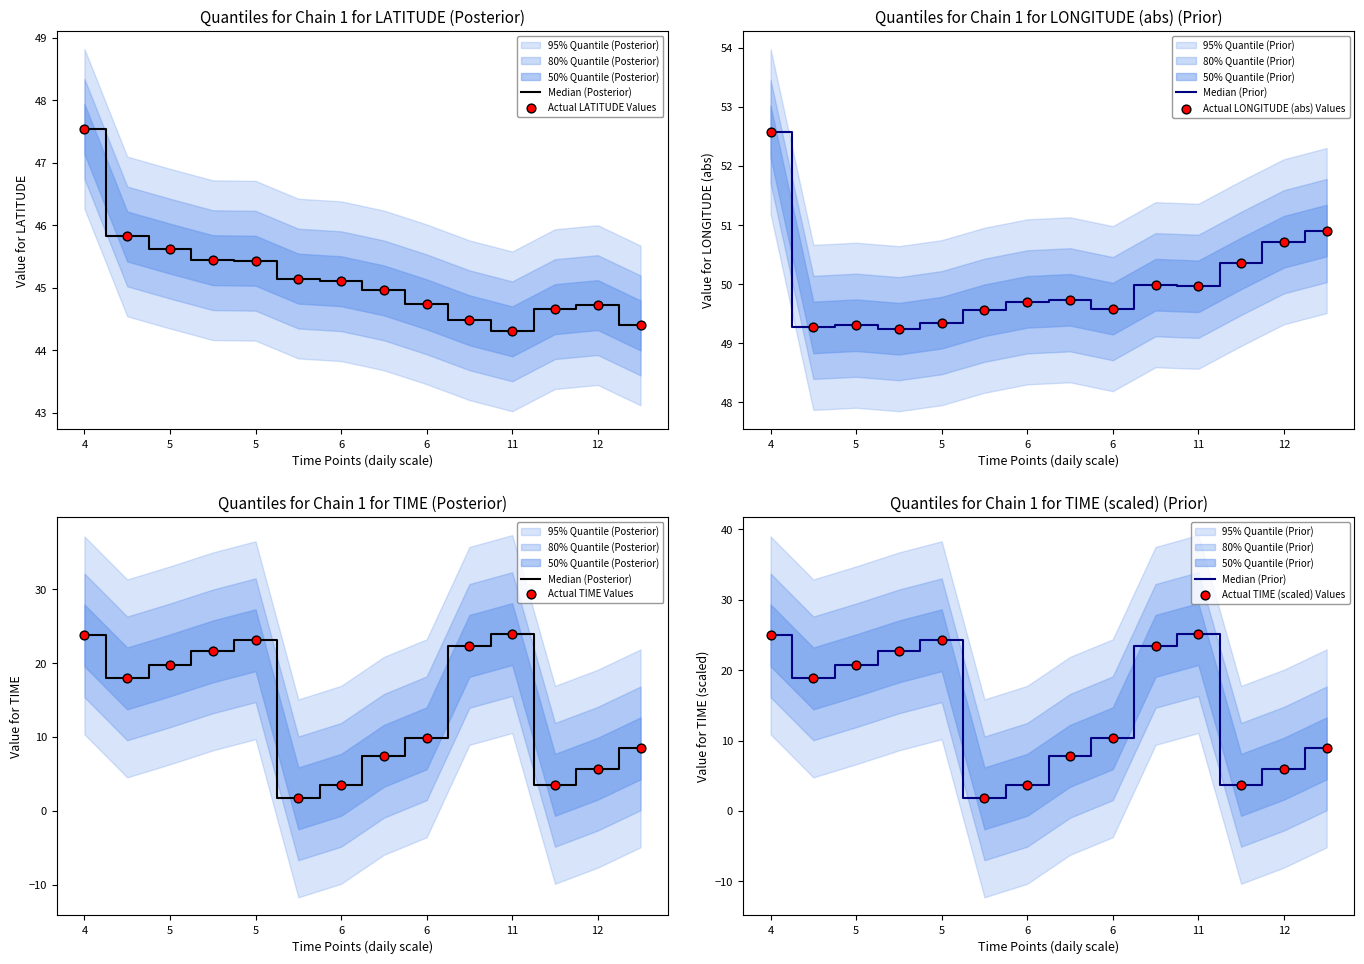

Which series reaches the minimum Y coordinate?

Median (Posterior)